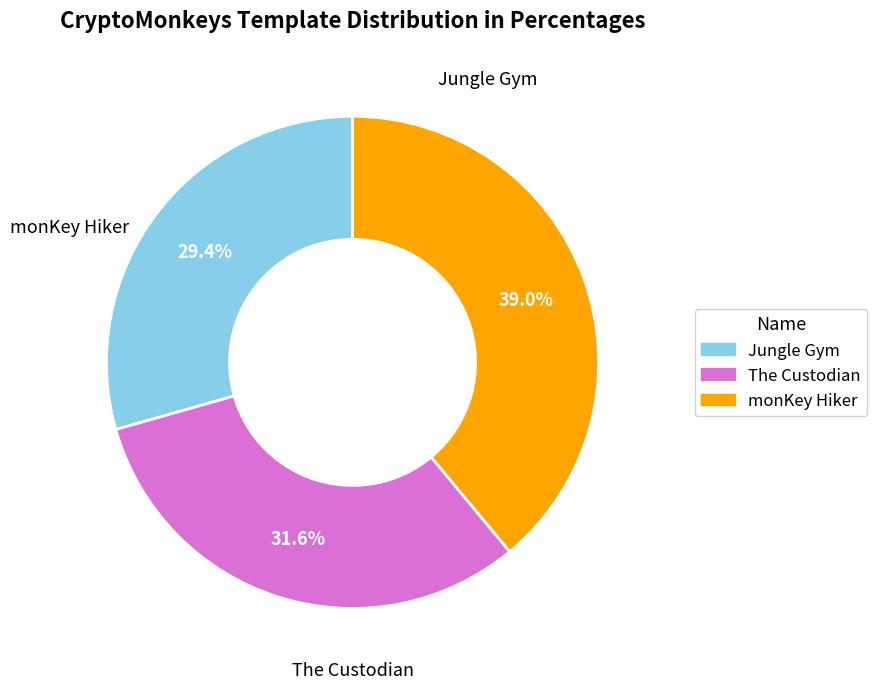

What is the largest slice in the pie chart?

monKey Hiker